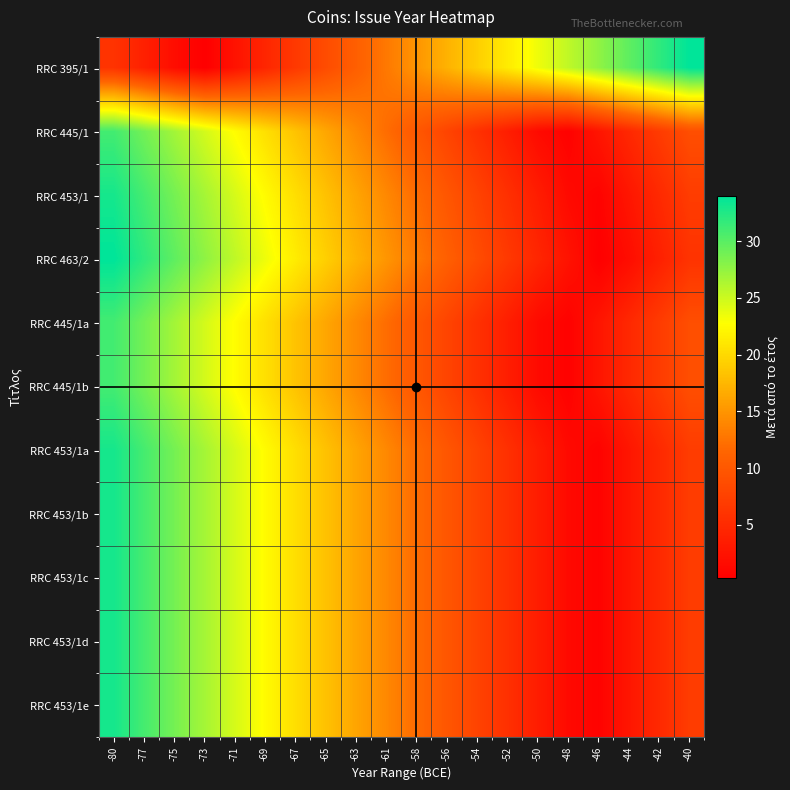

Reading left to right, extract all data points from this chart.

RRC 395/1: -80=6.0	-77=3.9	-75=1.8	-73=0.3	-71=2.4	-69=4.5	-67=6.6	-65=8.7	-63=10.8	-61=12.9	-58=15.1	-56=17.2	-54=19.3	-52=21.4	-50=23.5	-48=25.6	-46=27.7	-44=29.8	-42=31.9	-40=34.0
RRC 445/1: -80=31.0	-77=28.9	-75=26.8	-73=24.7	-71=22.6	-69=20.5	-67=18.4	-65=16.3	-63=14.2	-61=12.1	-58=9.9	-56=7.8	-54=5.7	-52=3.6	-50=1.5	-48=0.6	-46=2.7	-44=4.8	-42=6.9	-40=9.0
RRC 453/1: -80=33.0	-77=30.9	-75=28.8	-73=26.7	-71=24.6	-69=22.5	-67=20.4	-65=18.3	-63=16.2	-61=14.1	-58=11.9	-56=9.8	-54=7.7	-52=5.6	-50=3.5	-48=1.4	-46=0.7	-44=2.8	-42=4.9	-40=7.0
RRC 463/2: -80=34.0	-77=31.9	-75=29.8	-73=27.7	-71=25.6	-69=23.5	-67=21.4	-65=19.3	-63=17.2	-61=15.1	-58=12.9	-56=10.8	-54=8.7	-52=6.6	-50=4.5	-48=2.4	-46=0.3	-44=1.8	-42=3.9	-40=6.0
RRC 445/1a: -80=31.0	-77=28.9	-75=26.8	-73=24.7	-71=22.6	-69=20.5	-67=18.4	-65=16.3	-63=14.2	-61=12.1	-58=9.9	-56=7.8	-54=5.7	-52=3.6	-50=1.5	-48=0.6	-46=2.7	-44=4.8	-42=6.9	-40=9.0
RRC 445/1b: -80=31.0	-77=28.9	-75=26.8	-73=24.7	-71=22.6	-69=20.5	-67=18.4	-65=16.3	-63=14.2	-61=12.1	-58=9.9	-56=7.8	-54=5.7	-52=3.6	-50=1.5	-48=0.6	-46=2.7	-44=4.8	-42=6.9	-40=9.0
RRC 453/1a: -80=33.0	-77=30.9	-75=28.8	-73=26.7	-71=24.6	-69=22.5	-67=20.4	-65=18.3	-63=16.2	-61=14.1	-58=11.9	-56=9.8	-54=7.7	-52=5.6	-50=3.5	-48=1.4	-46=0.7	-44=2.8	-42=4.9	-40=7.0
RRC 453/1b: -80=33.0	-77=30.9	-75=28.8	-73=26.7	-71=24.6	-69=22.5	-67=20.4	-65=18.3	-63=16.2	-61=14.1	-58=11.9	-56=9.8	-54=7.7	-52=5.6	-50=3.5	-48=1.4	-46=0.7	-44=2.8	-42=4.9	-40=7.0
RRC 453/1c: -80=33.0	-77=30.9	-75=28.8	-73=26.7	-71=24.6	-69=22.5	-67=20.4	-65=18.3	-63=16.2	-61=14.1	-58=11.9	-56=9.8	-54=7.7	-52=5.6	-50=3.5	-48=1.4	-46=0.7	-44=2.8	-42=4.9	-40=7.0
RRC 453/1d: -80=33.0	-77=30.9	-75=28.8	-73=26.7	-71=24.6	-69=22.5	-67=20.4	-65=18.3	-63=16.2	-61=14.1	-58=11.9	-56=9.8	-54=7.7	-52=5.6	-50=3.5	-48=1.4	-46=0.7	-44=2.8	-42=4.9	-40=7.0
RRC 453/1e: -80=33.0	-77=30.9	-75=28.8	-73=26.7	-71=24.6	-69=22.5	-67=20.4	-65=18.3	-63=16.2	-61=14.1	-58=11.9	-56=9.8	-54=7.7	-52=5.6	-50=3.5	-48=1.4	-46=0.7	-44=2.8	-42=4.9	-40=7.0